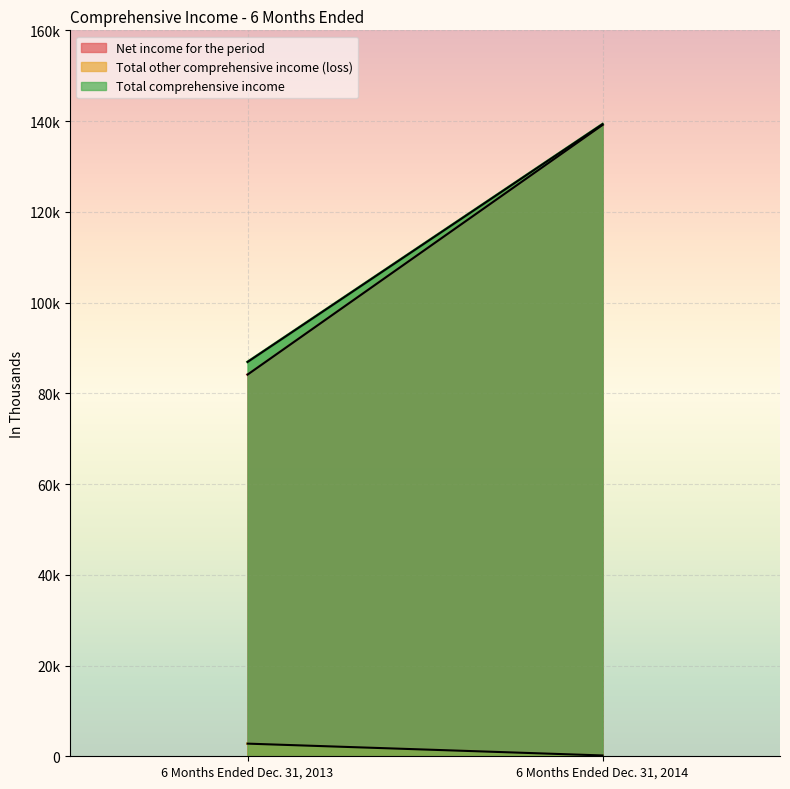

Rank the categories by Net income for the period value from lowest to highest.

6 Months Ended Dec. 31, 2013, 6 Months Ended Dec. 31, 2014